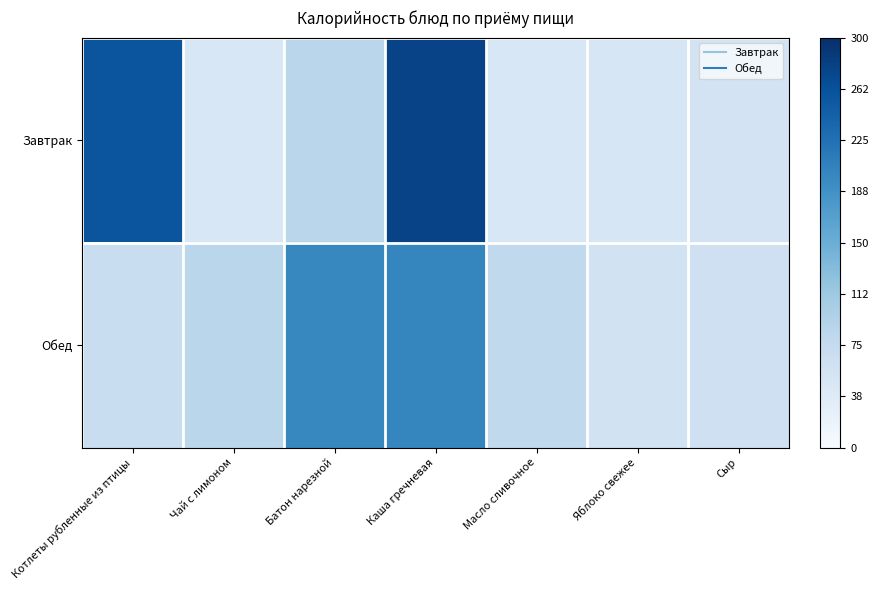

What is the greatest value displayed?

0.9